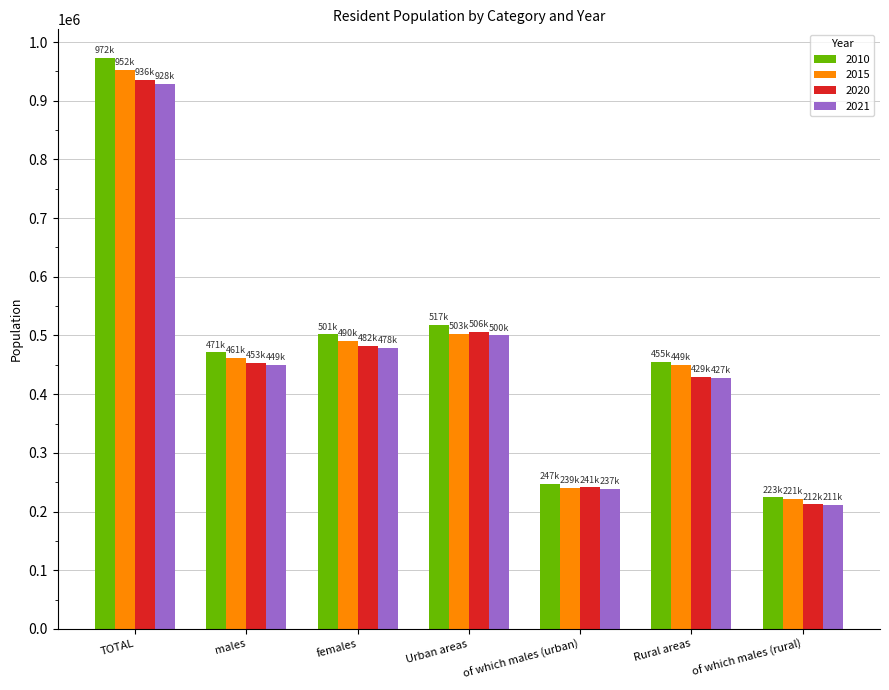

Reading left to right, what are all the values shown in this chart?

2010: TOTAL=972986	males=471012	females=501974	Urban areas=517927	of which males (urban)=247029	Rural areas=455059	of which males (rural)=223983
2015: TOTAL=952557	males=461857	females=490700	Urban areas=503128	of which males (urban)=239991	Rural areas=449429	of which males (rural)=221866
2020: TOTAL=936000	males=453513	females=482487	Urban areas=506153	of which males (urban)=241144	Rural areas=429847	of which males (rural)=212369
2021: TOTAL=928070	males=449432	females=478638	Urban areas=500237	of which males (urban)=237997	Rural areas=427833	of which males (rural)=211435